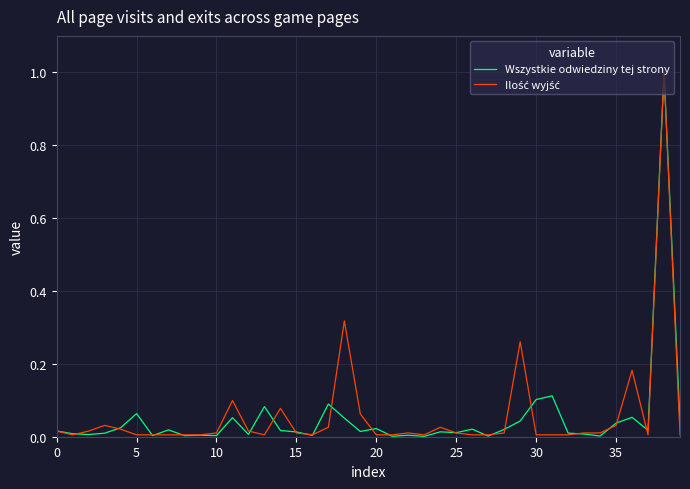

Which series has the widest spread of values?

Wszystkie odwiedziny tej strony